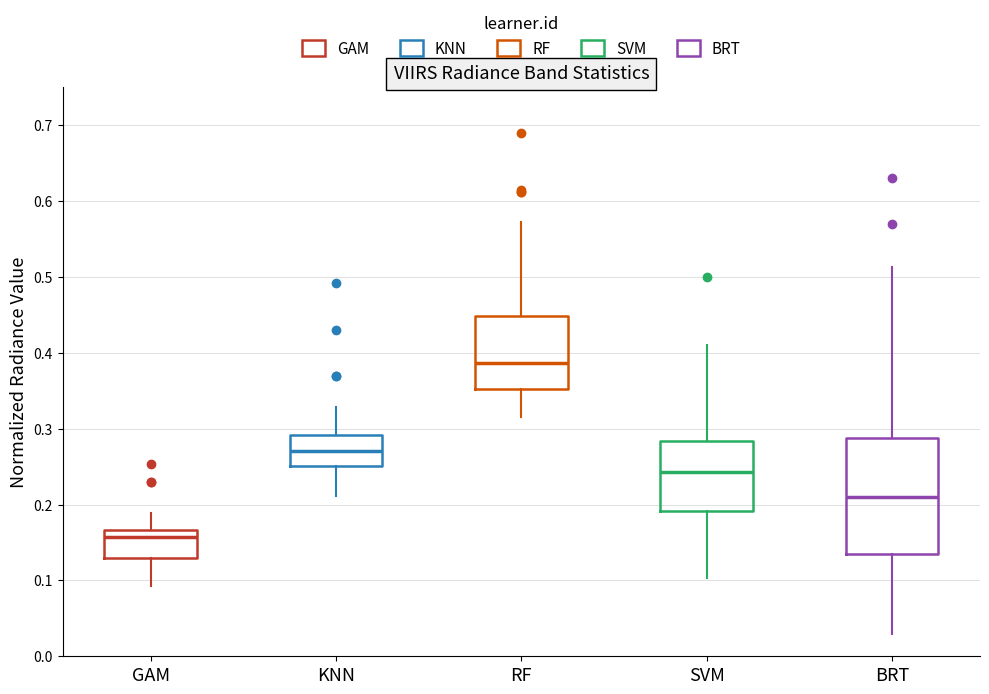

Reading left to right, read every box against the y-axis: the position of its median line, the range the box covers, and the ends of its whiskers. The values are not printed on the chart, so give them approximately, as read against the axis.

GAM: median 0.16, box 0.13 to 0.17, whiskers 0.09 to 0.19
KNN: median 0.27, box 0.25 to 0.29, whiskers 0.21 to 0.33
RF: median 0.39, box 0.35 to 0.45, whiskers 0.31 to 0.57
SVM: median 0.24, box 0.19 to 0.28, whiskers 0.10 to 0.41
BRT: median 0.21, box 0.13 to 0.29, whiskers 0.03 to 0.51